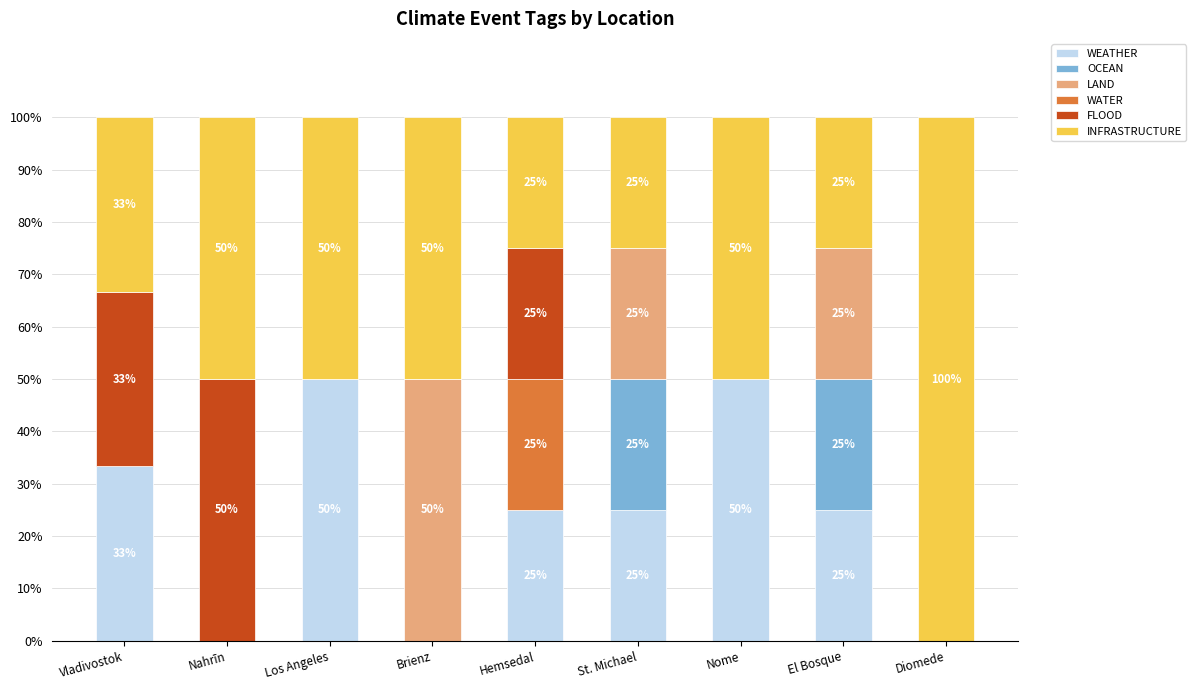

What is the maximum value for WEATHER?

50.0